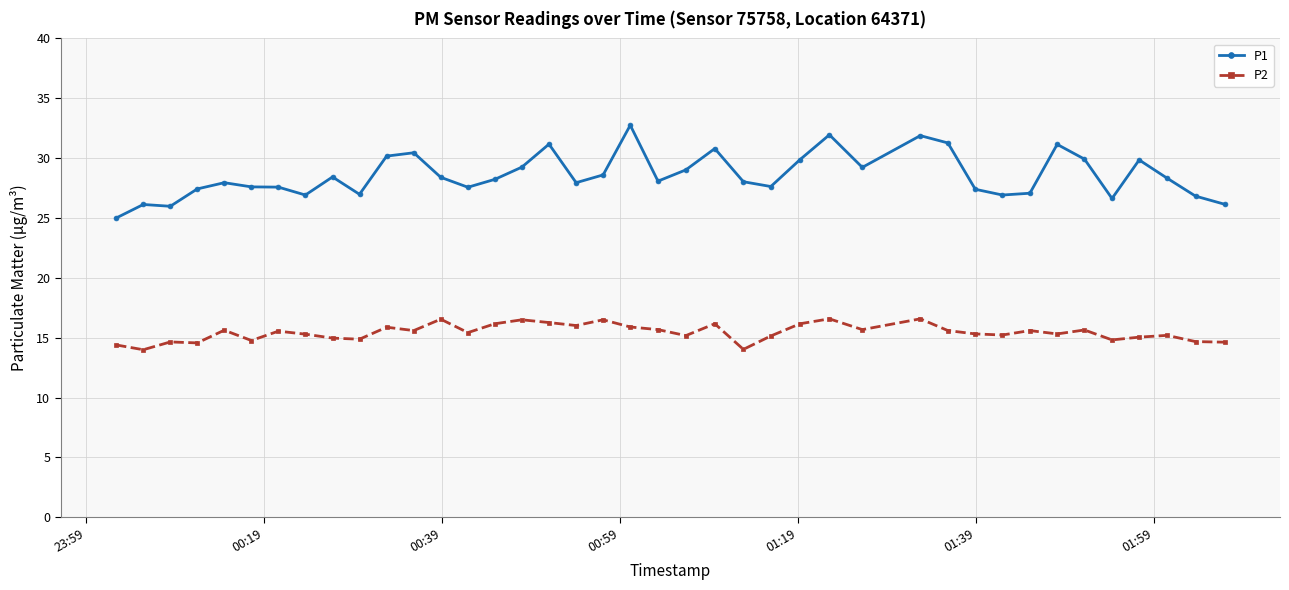

True or false: P2 and P1 intersect in this chart.

False